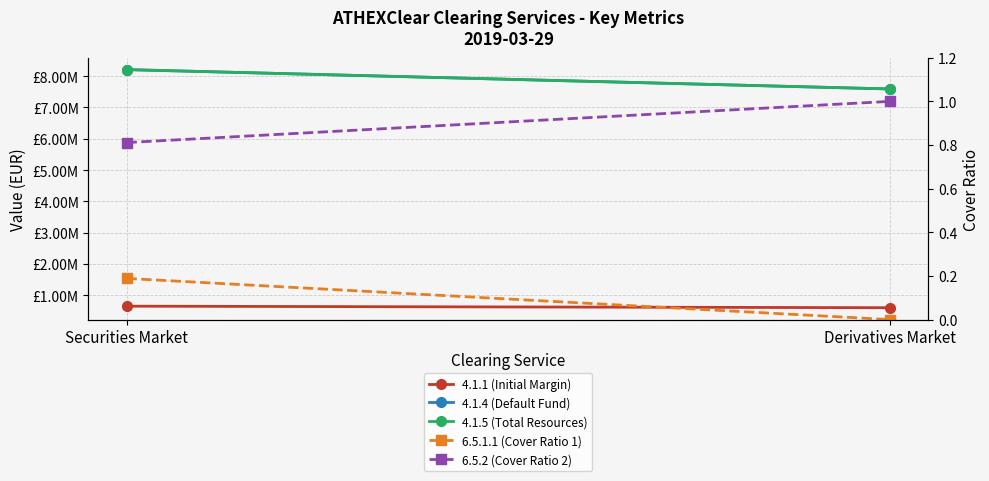

What is the total value across all series at Securities Market?

17071537.0